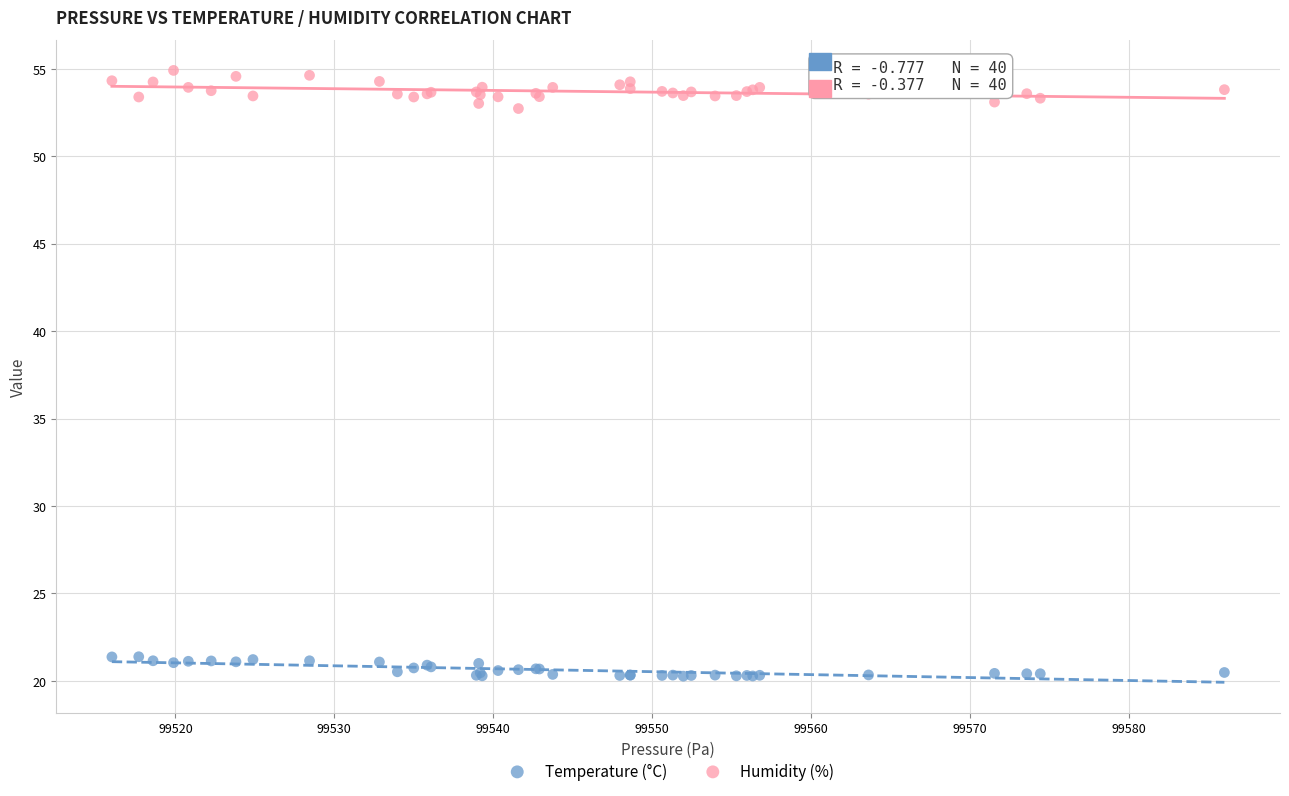

What are all the series names shown in the legend?

Temperature (°C), Humidity (%)